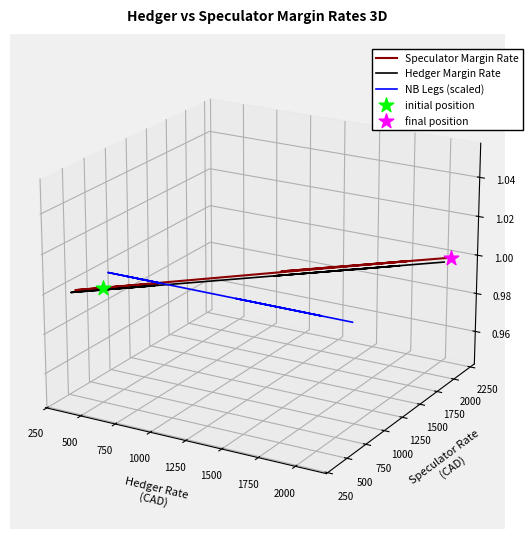

At how many categories does at least one series exceed 0?

4